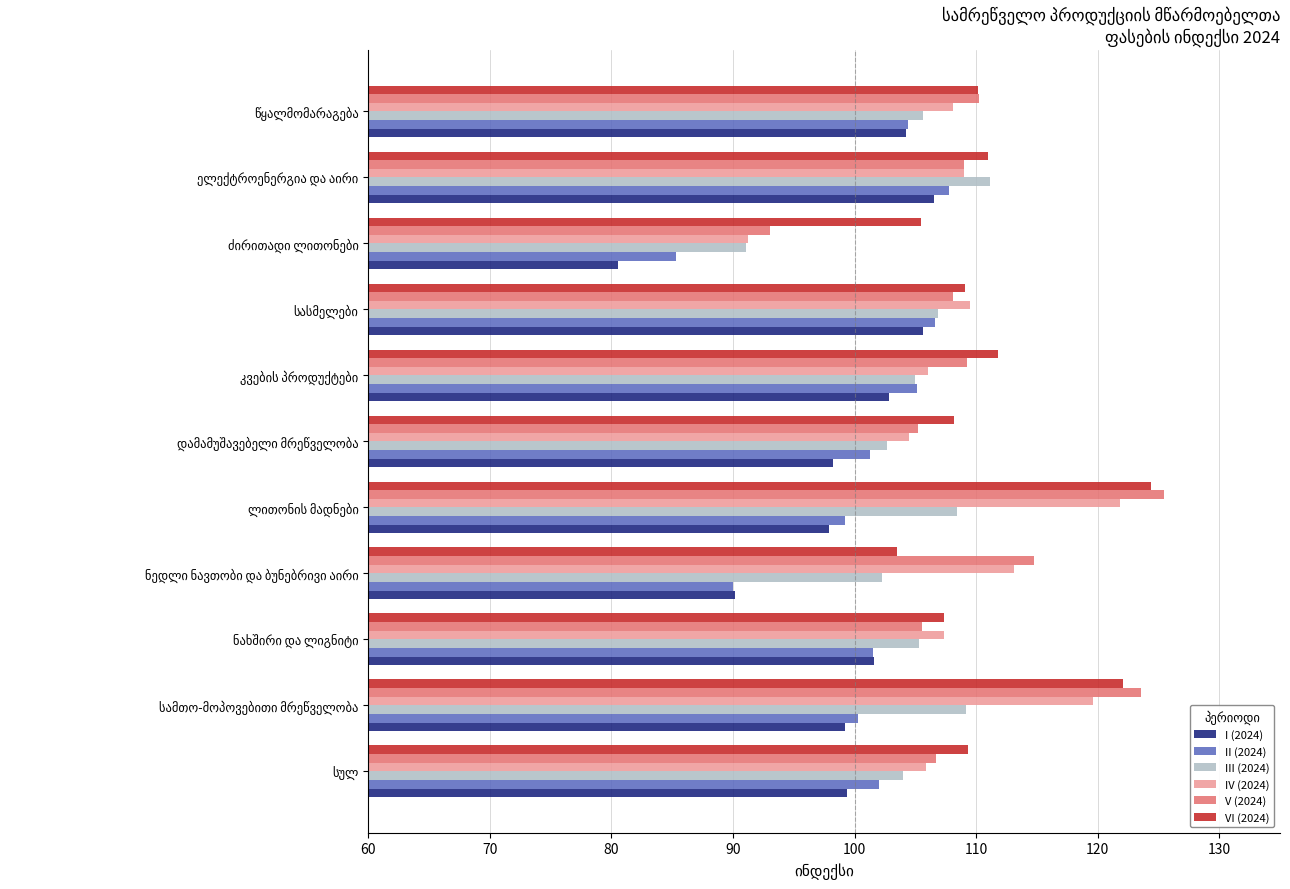

What is the average value of the III (2024) series?

104.7